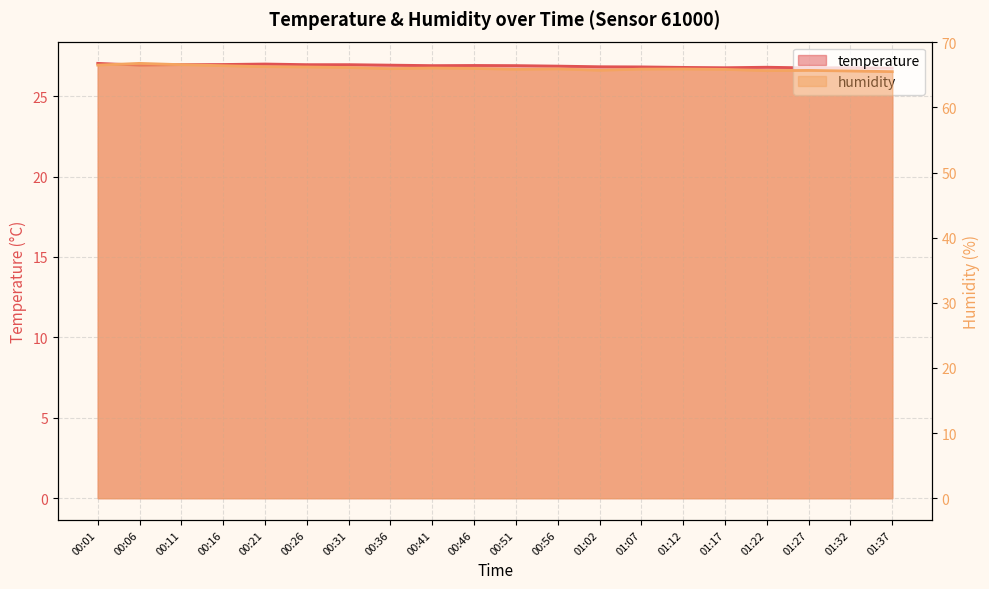

Which series has the largest total across all categories?

humidity